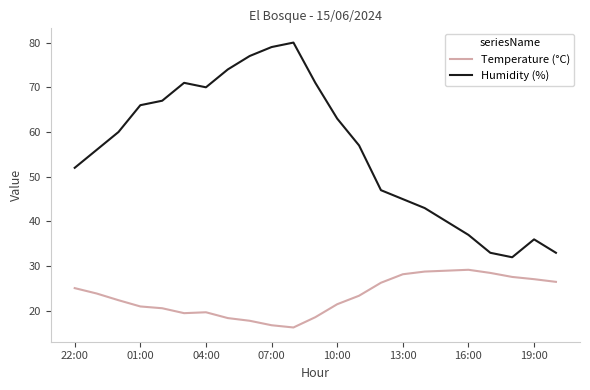

True or false: Humidity (%) and Temperature (°C) intersect in this chart.

False